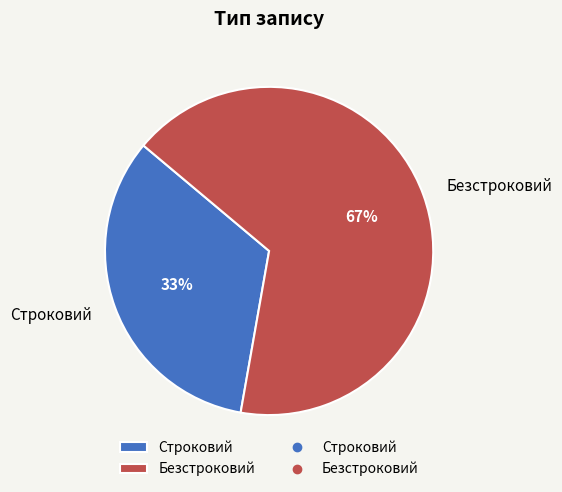

Rank the categories by value from highest to lowest.

Безстроковий, Строковий